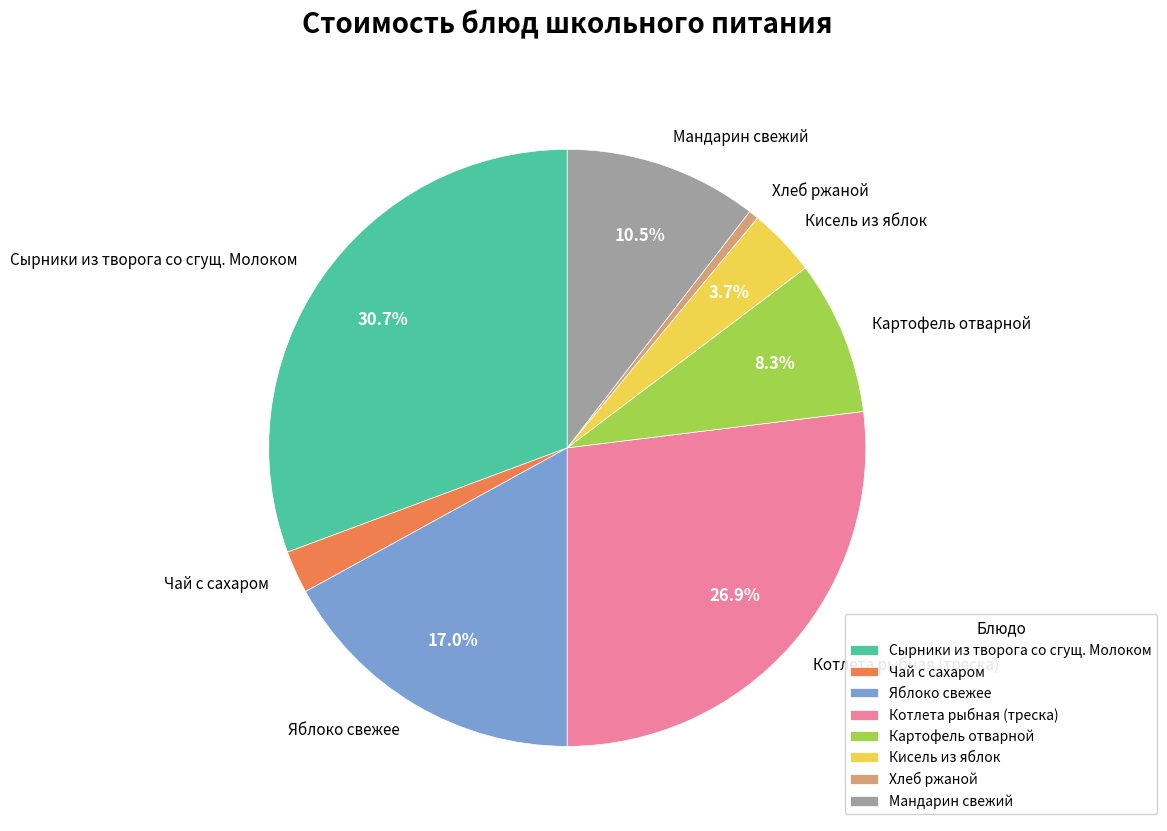

Which category has the smallest portion of the pie?

Хлеб ржаной